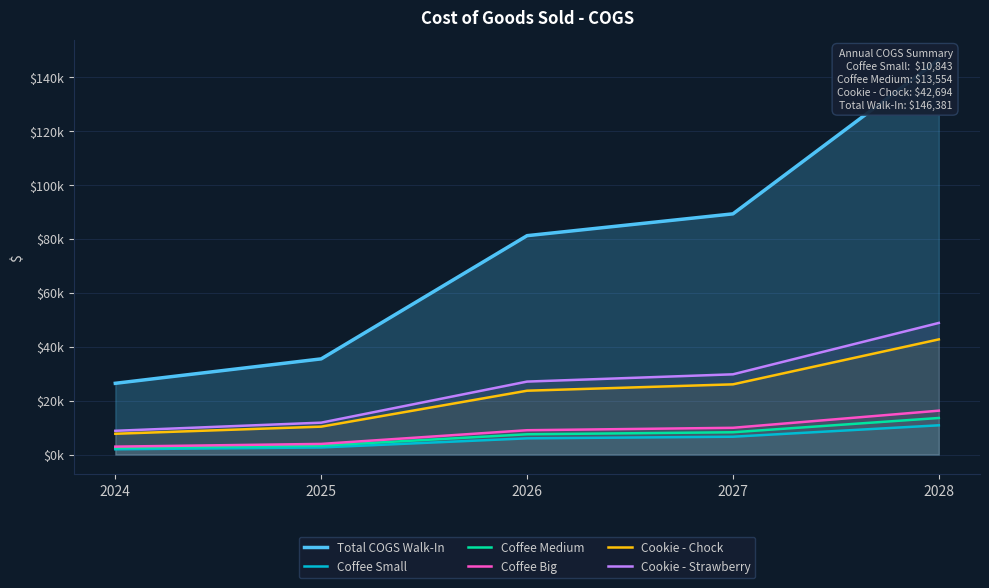

Which series has the largest range (max minus min)?

Total COGS Walk-In